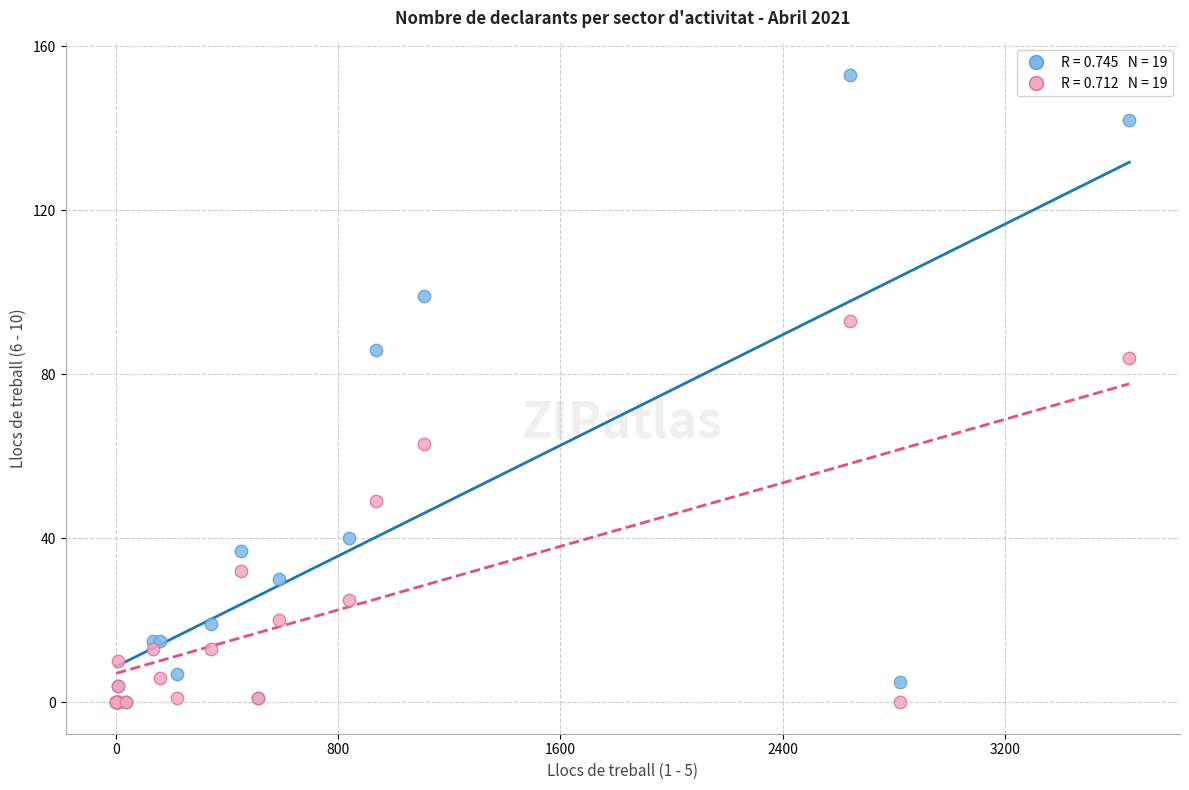

Across all series, what Y value is closest to 76?

84